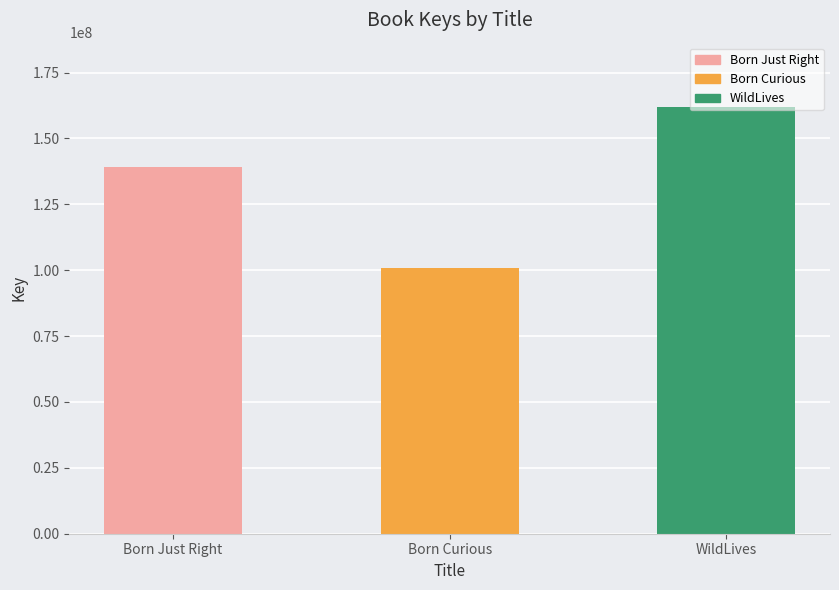

Which label corresponds to the smallest value in the chart?

Born Curious